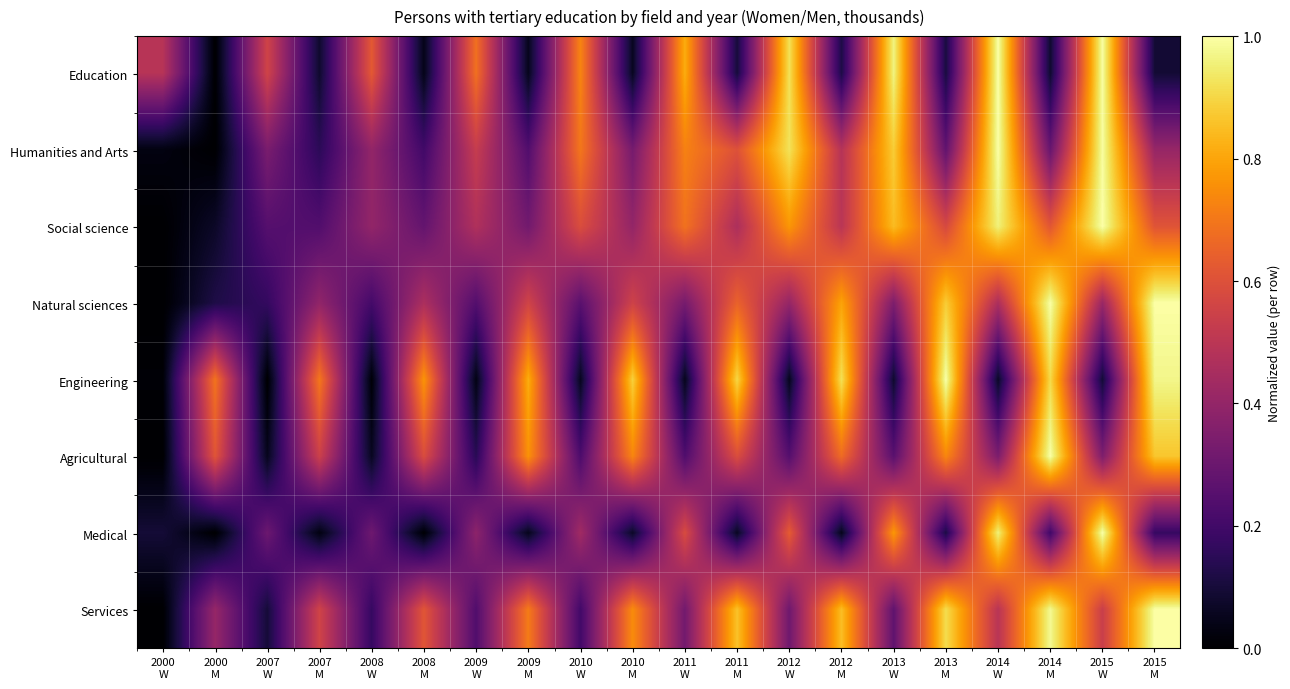

At how many categories does at least one series exceed 0?

20